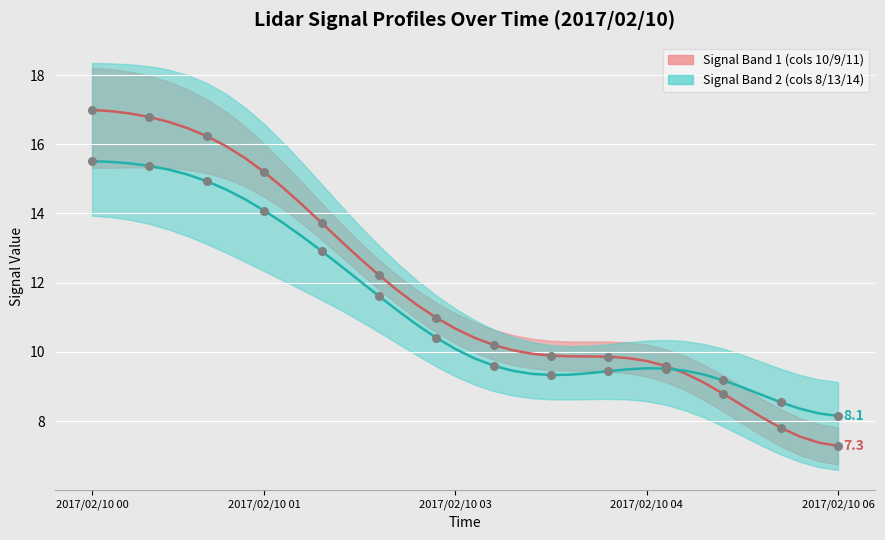

Which series contains the highest Y value?

Signal Center 1